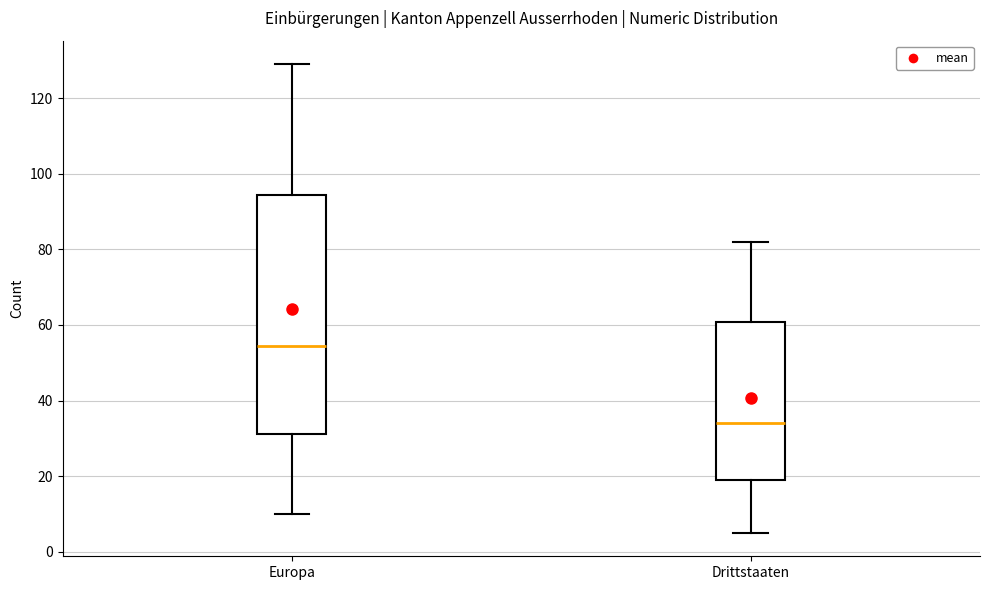

Reading left to right, transcribe this box plot: for each box, give where its median line is, the range the box spans, and where its two whiskers end, as read against the y-axis. The values are not printed on the chart, so give them approximately, as read against the axis.

Europa: median 54, box 32 to 94, whiskers 10 to 130
Drittstaaten: median 34, box 20 to 60, whiskers 6 to 82